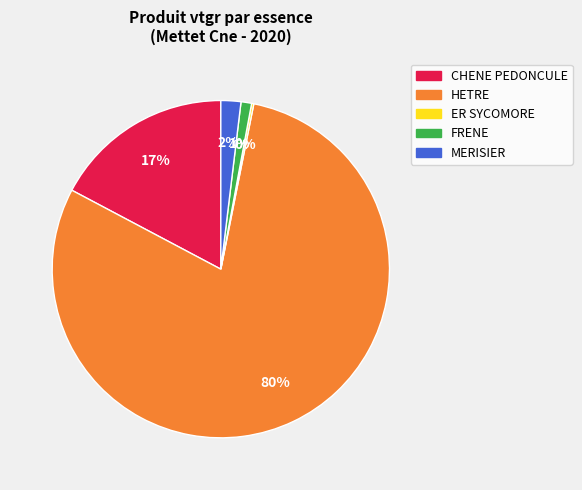

Which slice is the largest?

HETRE